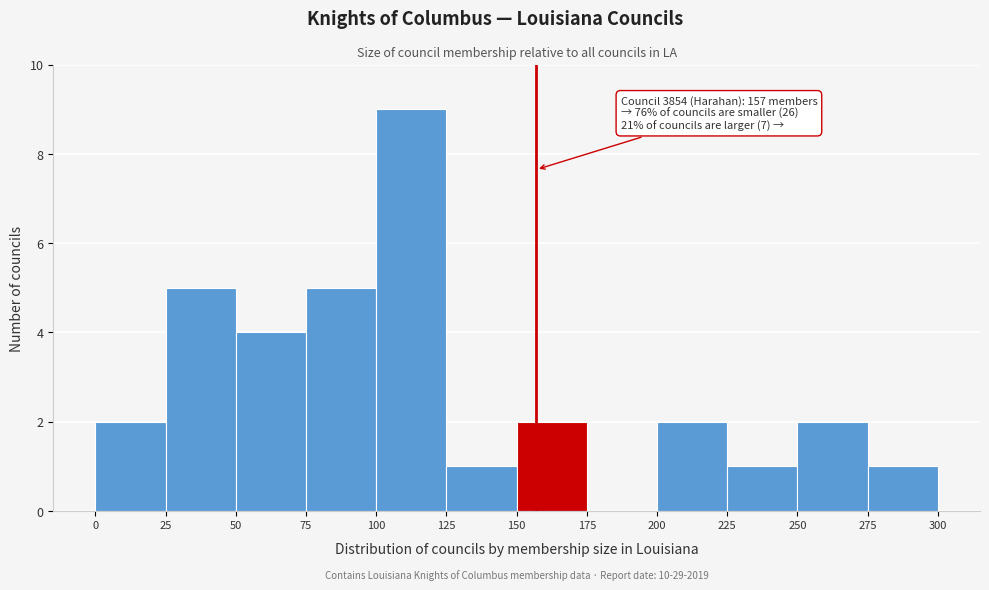

Which range on the x-axis has the tallest bar?

100 to 125